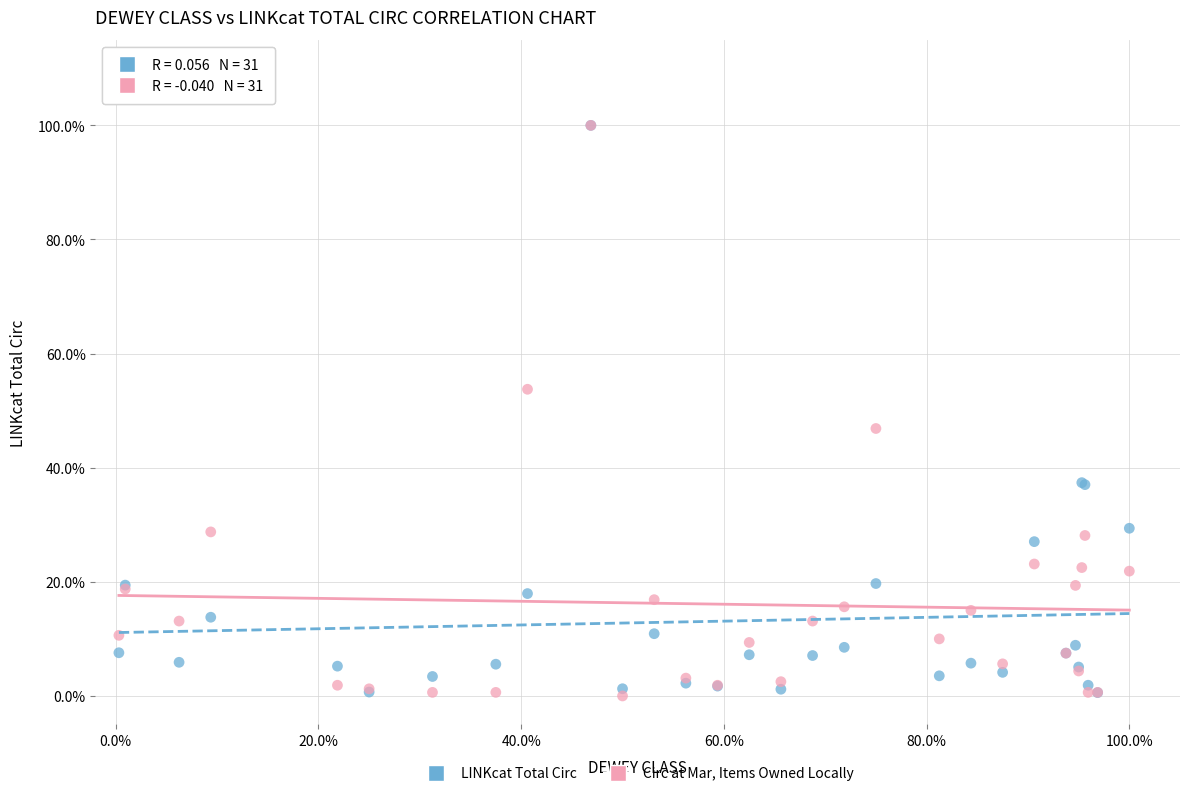

What are all the series names shown in the legend?

LINKcat Total Circ, Circ at Mar, Items Owned Locally